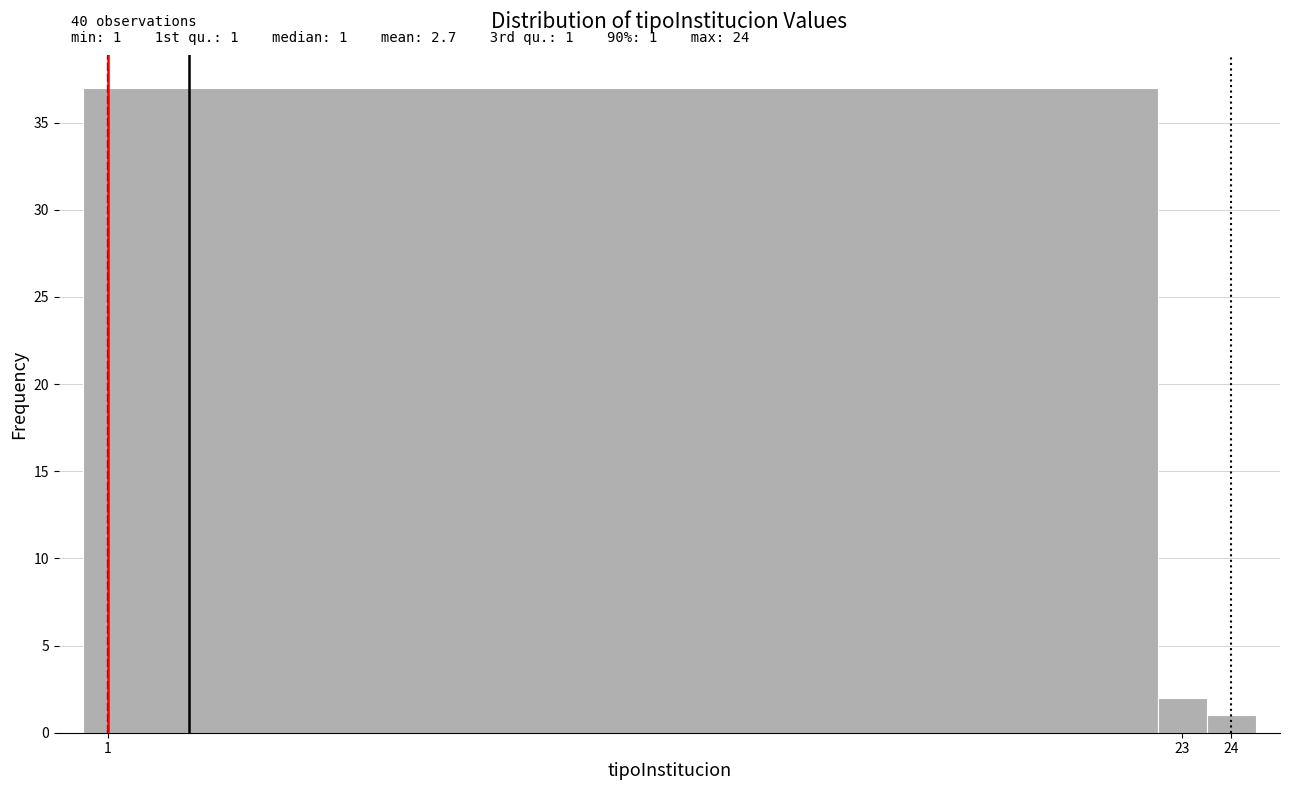

Over which range of the x-axis is the bar tallest?

0.5 to 22.5